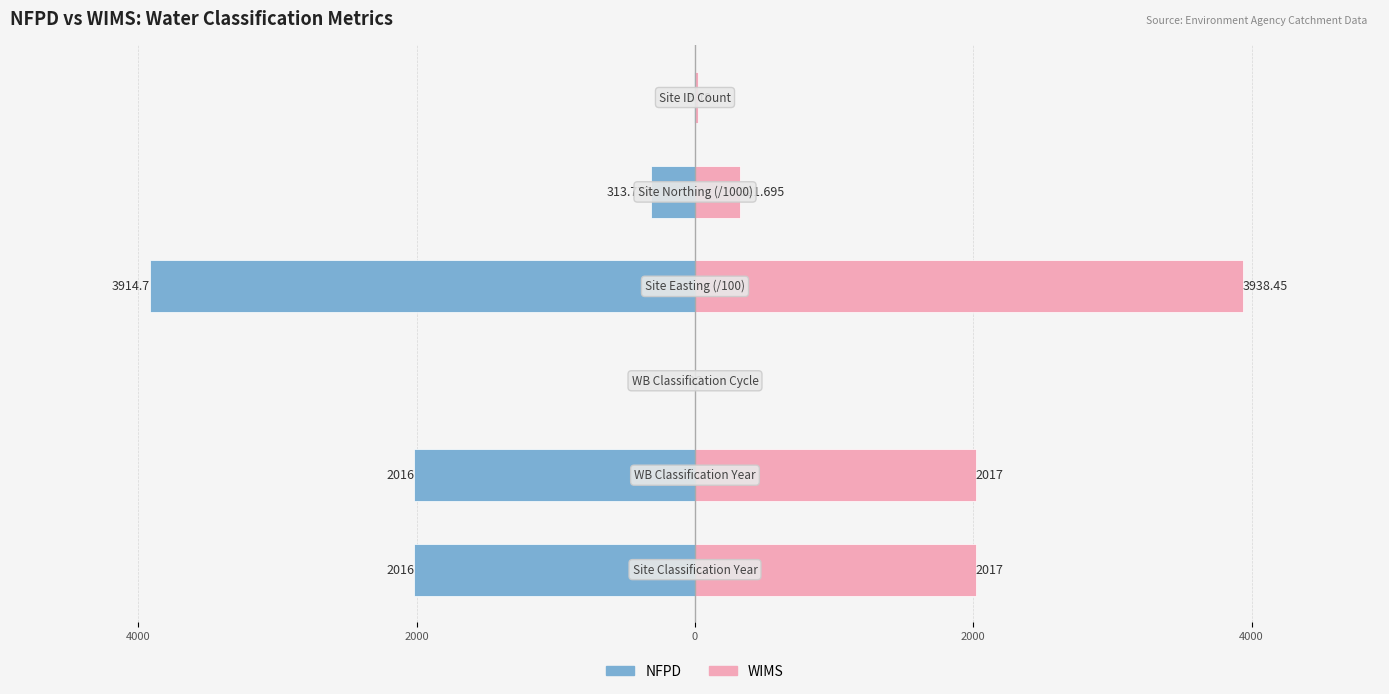

Is the value of WIMS at 2000 greater than the value of NFPD at 4000?

Yes